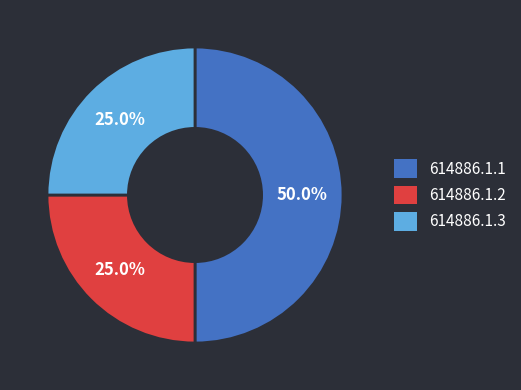

To the nearest percent, what is the difference between the 614886.1.1 and 614886.1.3 slice percentages?

25%